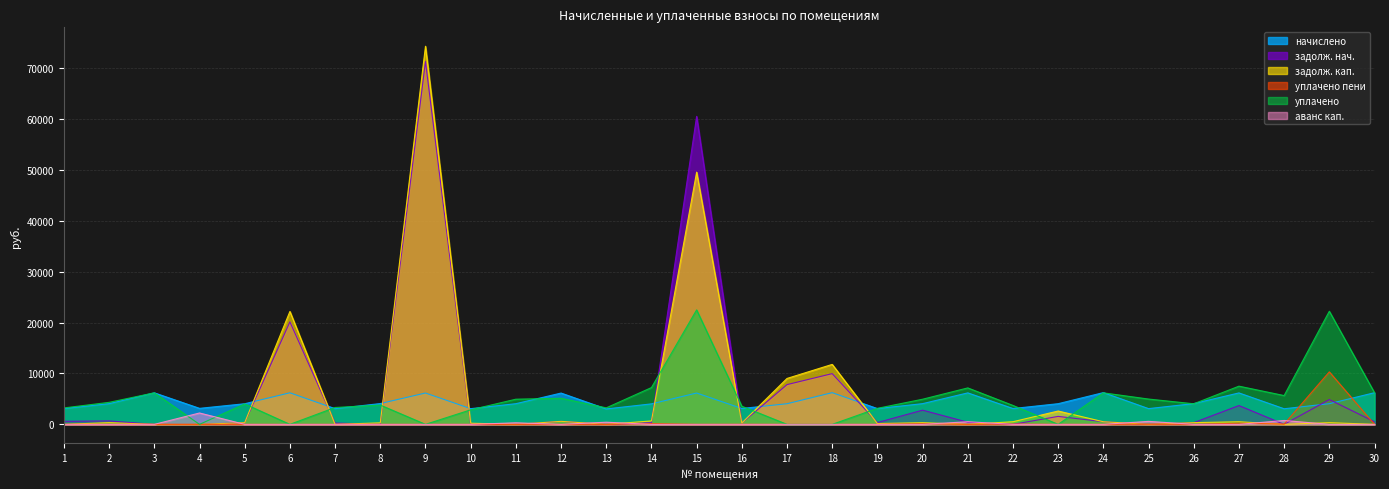

List the labels in order of задолж. кап. value, smallest first.

1, 3, 4, 7, 11, 13, 21, 25, 28, 30, 19, 10, 16, 8, 20, 5, 2, 29, 26, 27, 24, 22, 12, 14, 23, 17, 18, 6, 15, 9